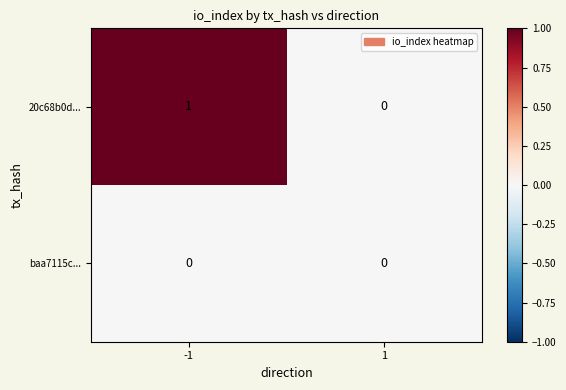

True or false: 20c68b0d... has a value of 1 at -1.

True